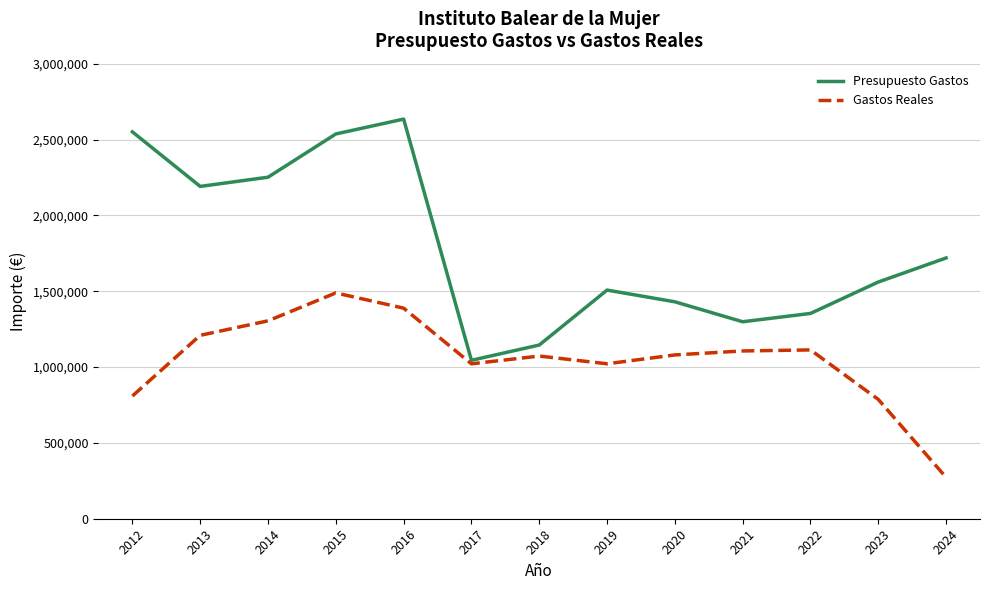

What is the sum of all Gastos Reales values?

13672509.8